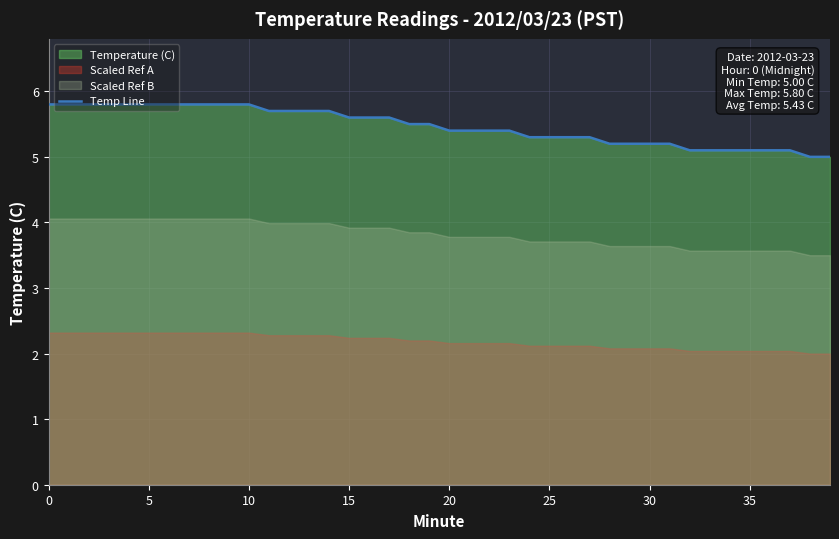

The chart shows a value of 3.0 at 22. True or false?

False